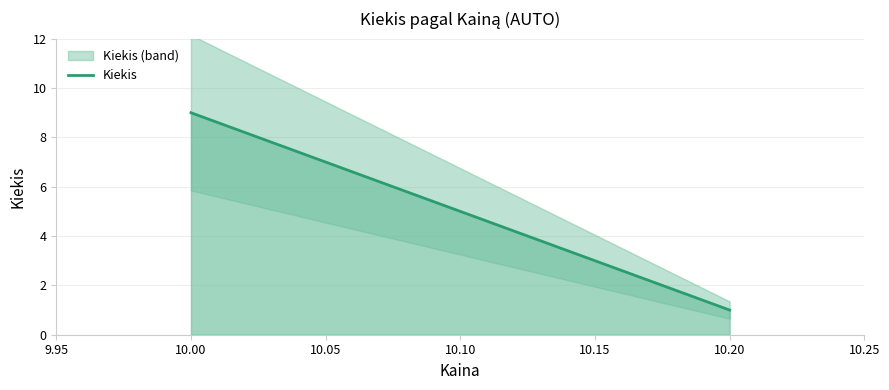

Is it true that Kiekis equals 5 at 10.10?

True